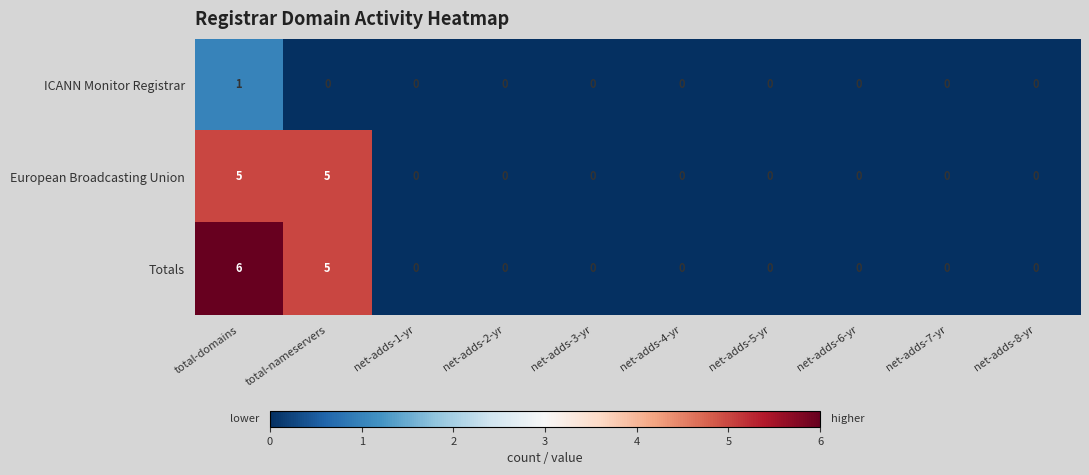

Which series has the largest total across all categories?

Totals